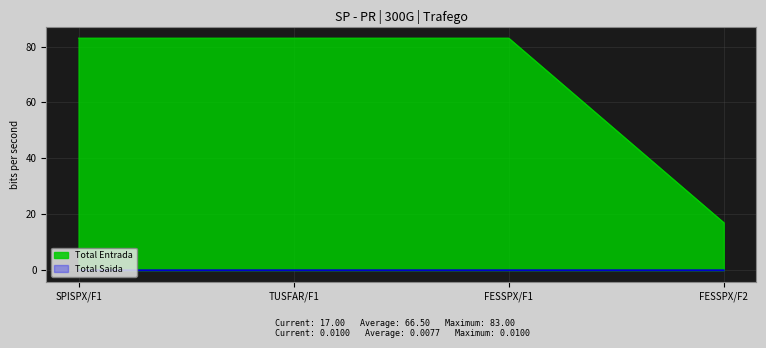

The Total Entrada series shows 83.0 at SPISPX/F1. True or false?

True